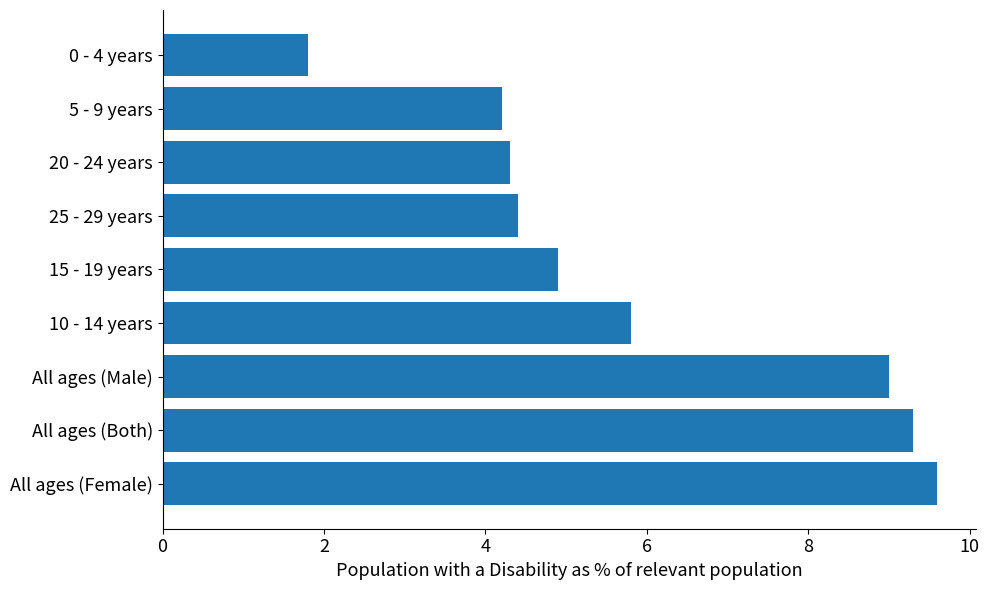

Which category has the lowest value across all series?

0 - 4 years